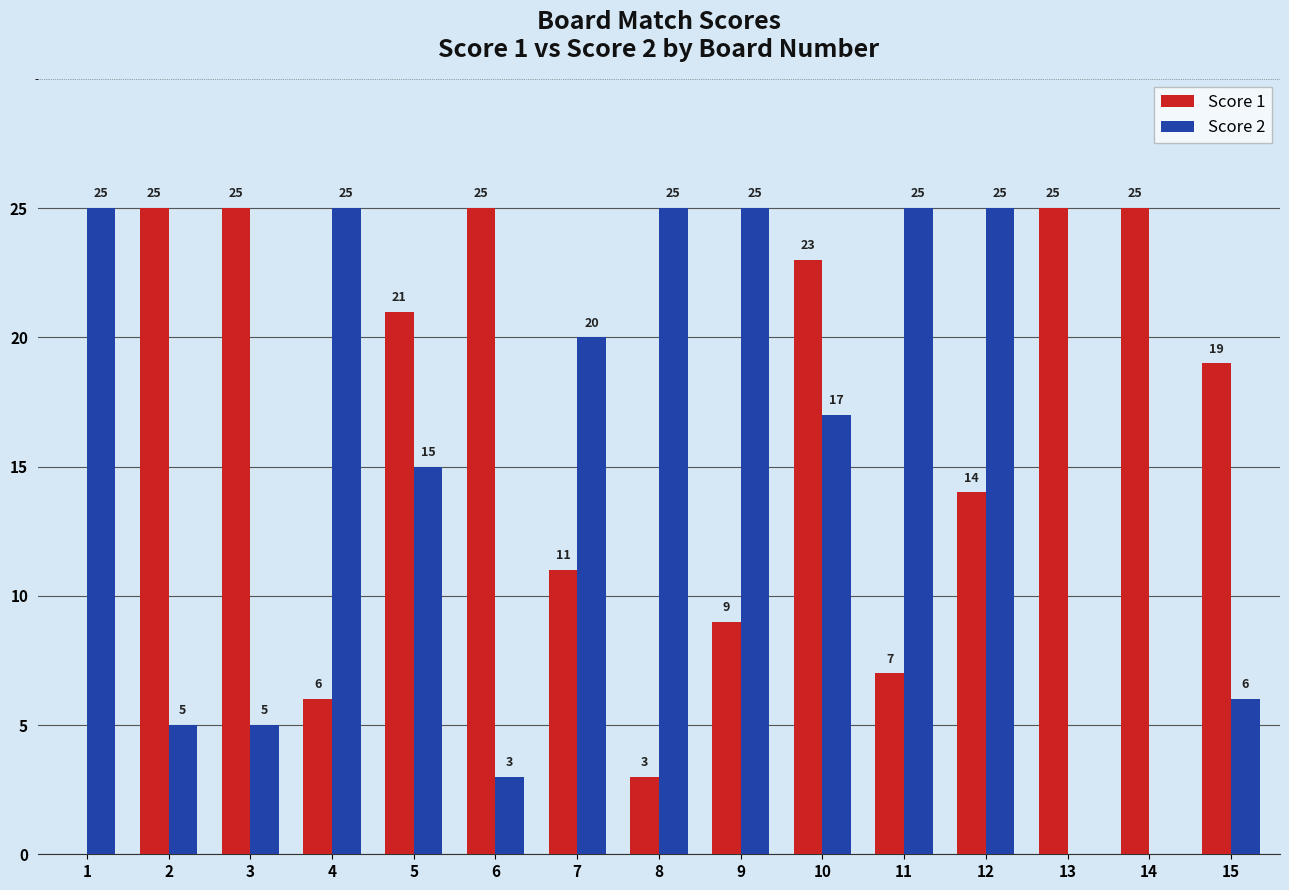

At which label is Score 2 closest to 12?

5